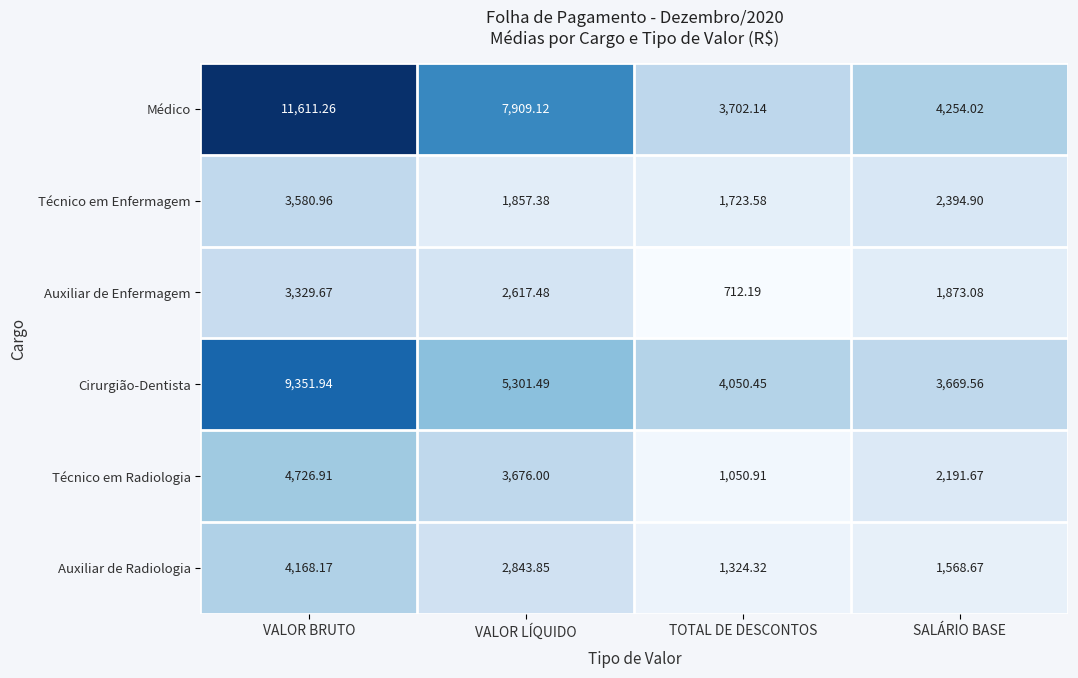

Where does the Cirurgião-Dentista series first go above 5301?

VALOR BRUTO